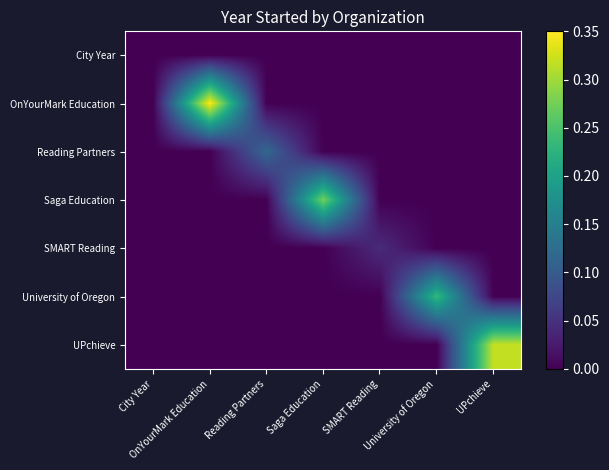

Between Reading Partners and City Year, which is larger?

Reading Partners